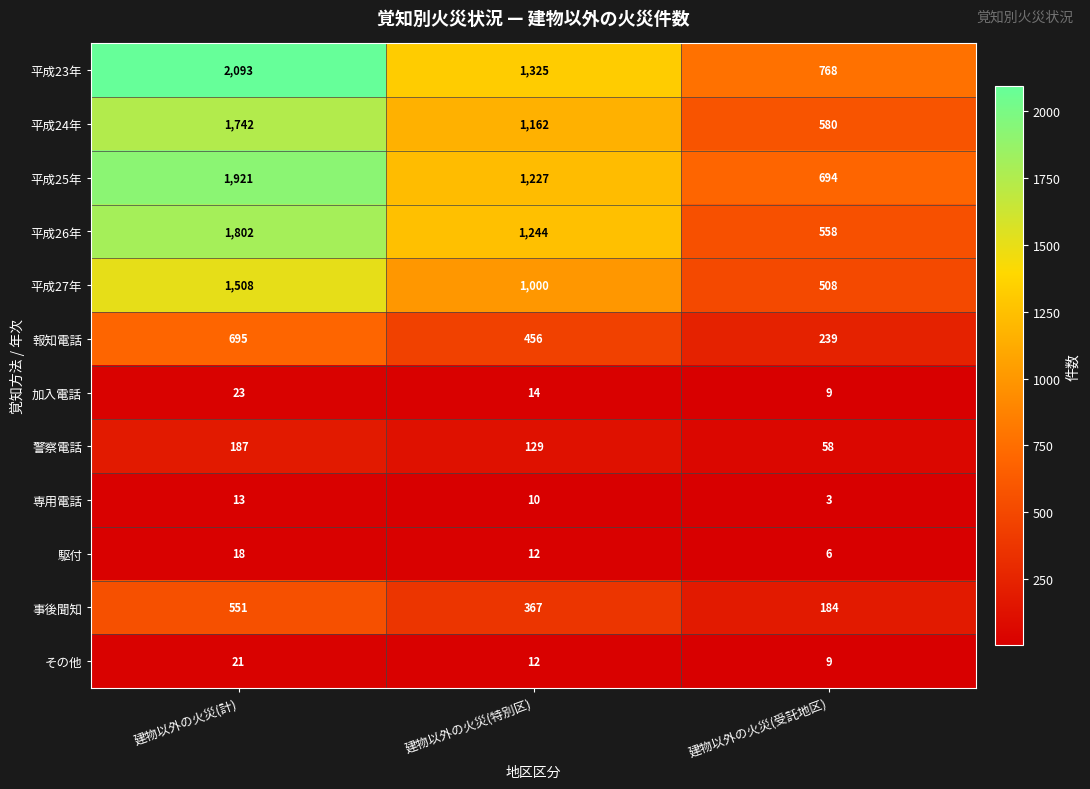

How many distinct data groups are displayed?

12